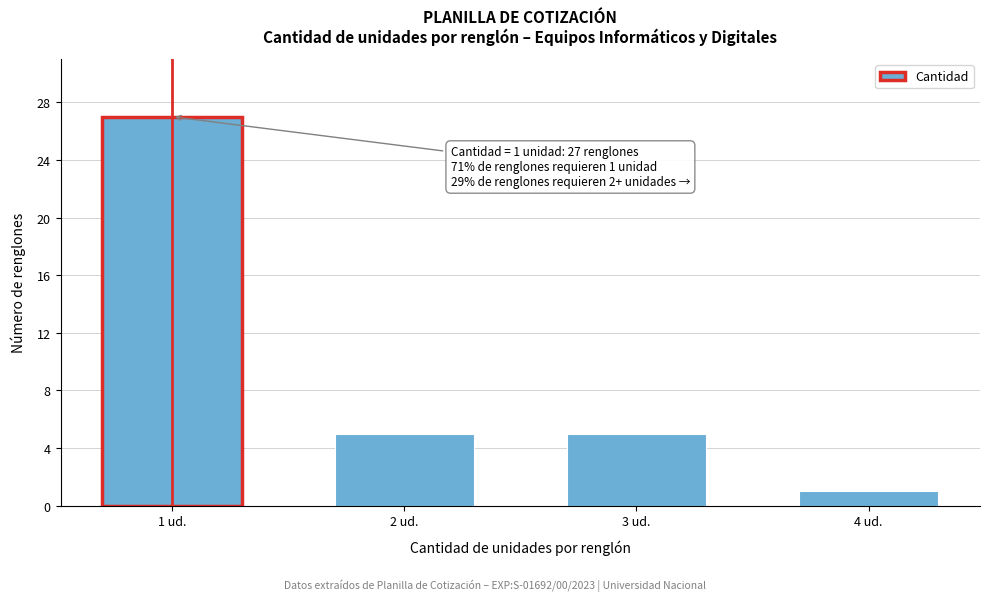

Reading left to right, transcribe all the data shown in this chart.

1 ud.=27	2 ud.=5	3 ud.=5	4 ud.=1